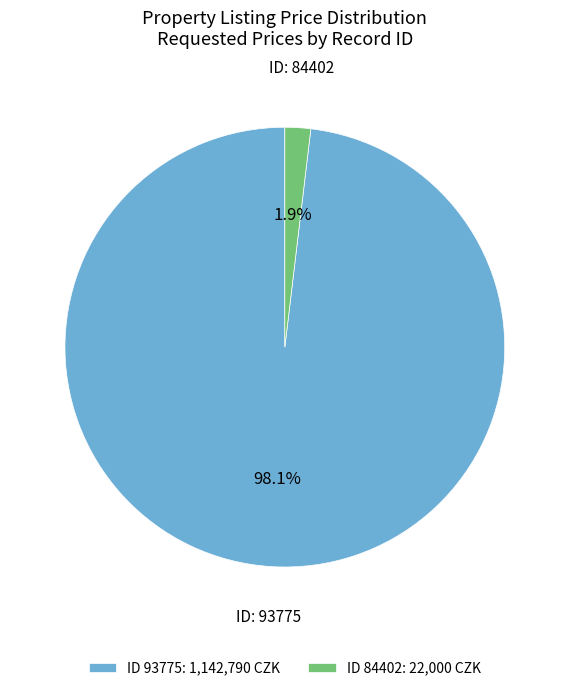

Does any single category account for the majority?

Yes